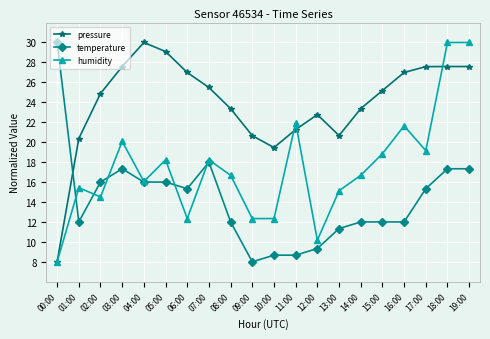

How many data points in temperature are less than 15?

10